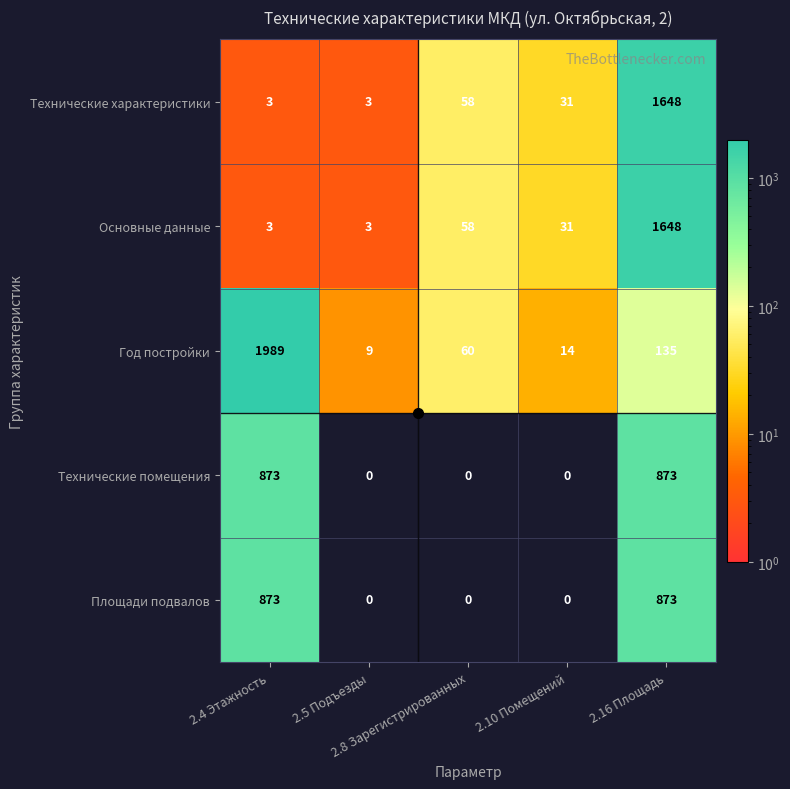

What is the difference between the maximum and minimum values in the Технические характеристики series?

1645